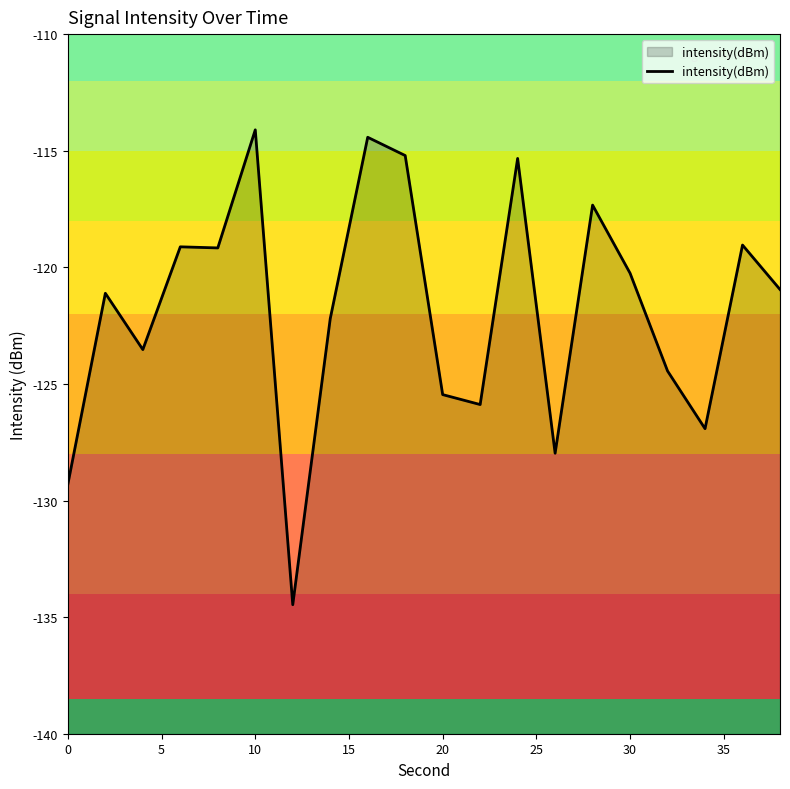

True or false: the data has more than 0 interior local peaks.

True